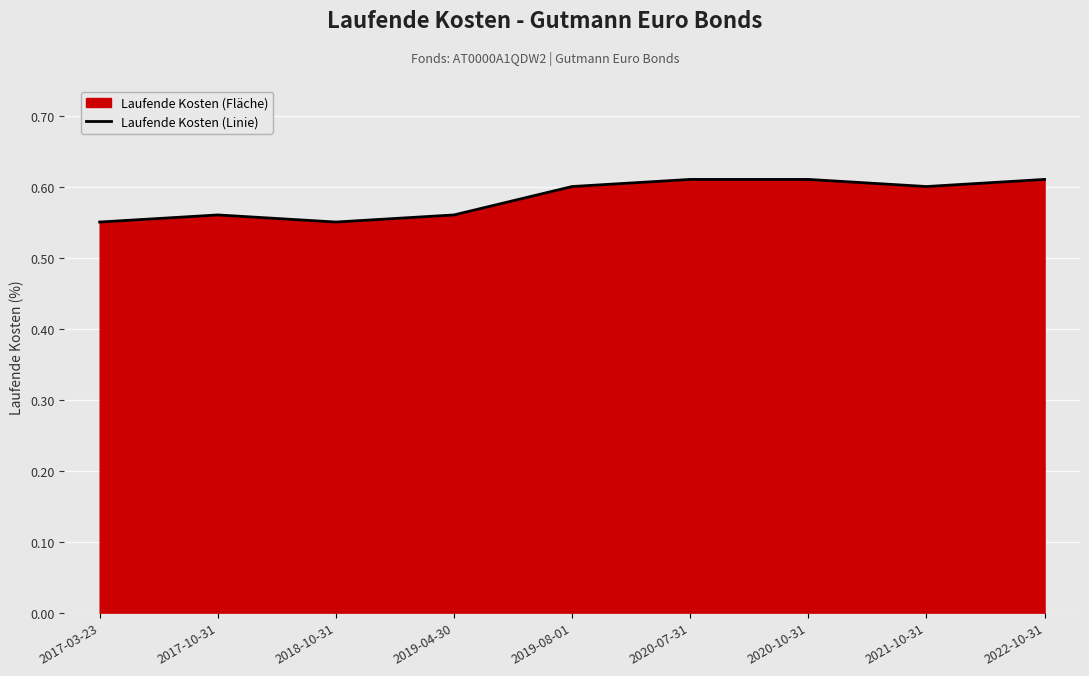

Reading left to right, list all the values displayed in this chart.

2017-03-23=0.6	2017-10-31=0.6	2018-10-31=0.6	2019-04-30=0.6	2019-08-01=0.6	2020-07-31=0.6	2020-10-31=0.6	2021-10-31=0.6	2022-10-31=0.6